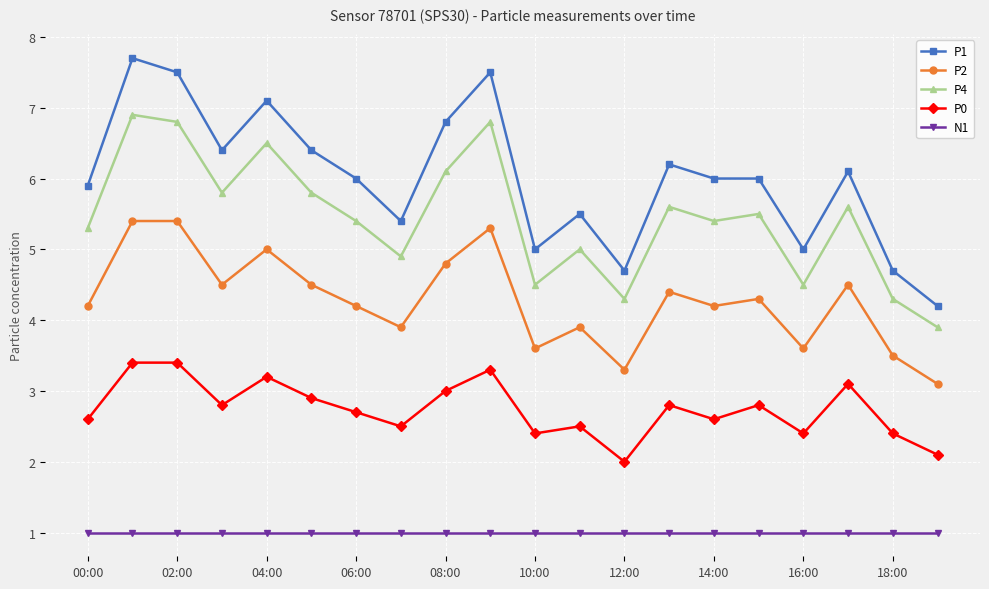

Reading left to right, list all the values displayed in this chart.

P1: 5.9	7.7	7.5	6.4	7.1	6.4	6.0	5.4	6.8	7.5	5.0	5.5	4.7	6.2	6.0	6.0	5.0	6.1	4.7	4.2
P2: 4.2	5.4	5.4	4.5	5.0	4.5	4.2	3.9	4.8	5.3	3.6	3.9	3.3	4.4	4.2	4.3	3.6	4.5	3.5	3.1
P4: 5.3	6.9	6.8	5.8	6.5	5.8	5.4	4.9	6.1	6.8	4.5	5.0	4.3	5.6	5.4	5.5	4.5	5.6	4.3	3.9
P0: 2.6	3.4	3.4	2.8	3.2	2.9	2.7	2.5	3.0	3.3	2.4	2.5	2.0	2.8	2.6	2.8	2.4	3.1	2.4	2.1
N1: 1.0	1.0	1.0	1.0	1.0	1.0	1.0	1.0	1.0	1.0	1.0	1.0	1.0	1.0	1.0	1.0	1.0	1.0	1.0	1.0